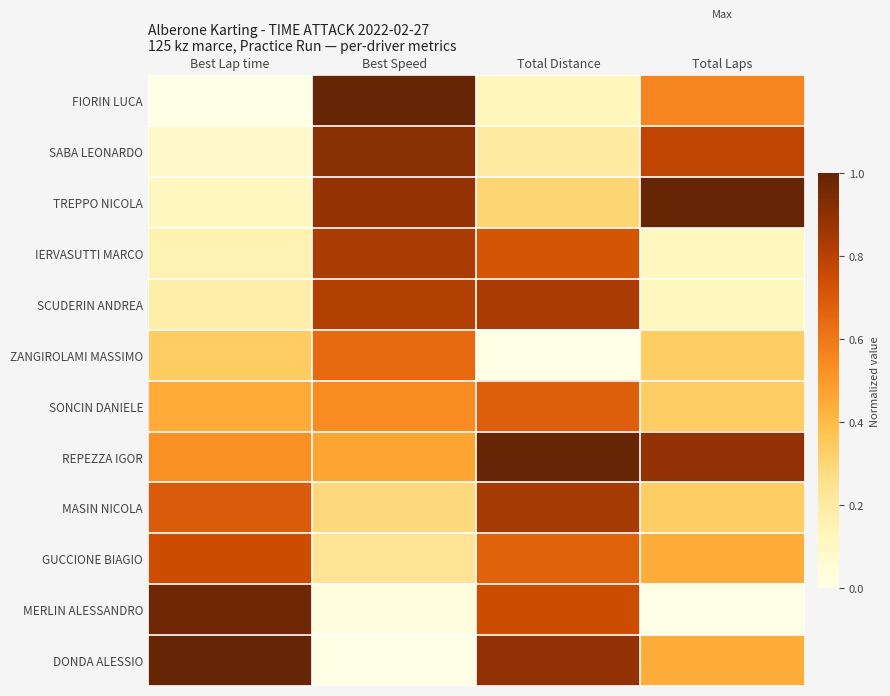

Reading right to left, transcribe all the data shown in this chart.

FIORIN LUCA: Total Laps=0.6	Total Distance=0.1	Best Speed=1.0	Best Lap time=0.0
SABA LEONARDO: Total Laps=0.8	Total Distance=0.2	Best Speed=0.9	Best Lap time=0.1
TREPPO NICOLA: Total Laps=1.0	Total Distance=0.3	Best Speed=0.9	Best Lap time=0.1
IERVASUTTI MARCO: Total Laps=0.1	Total Distance=0.7	Best Speed=0.8	Best Lap time=0.2
SCUDERIN ANDREA: Total Laps=0.1	Total Distance=0.8	Best Speed=0.8	Best Lap time=0.2
ZANGIROLAMI MASSIMO: Total Laps=0.3	Total Distance=0.0	Best Speed=0.6	Best Lap time=0.3
SONCIN DANIELE: Total Laps=0.3	Total Distance=0.7	Best Speed=0.5	Best Lap time=0.4
REPEZZA IGOR: Total Laps=0.9	Total Distance=1.0	Best Speed=0.5	Best Lap time=0.5
MASIN NICOLA: Total Laps=0.3	Total Distance=0.8	Best Speed=0.3	Best Lap time=0.7
GUCCIONE BIAGIO: Total Laps=0.4	Total Distance=0.7	Best Speed=0.2	Best Lap time=0.7
MERLIN ALESSANDRO: Total Laps=0.0	Total Distance=0.7	Best Speed=0.0	Best Lap time=1.0
DONDA ALESSIO: Total Laps=0.4	Total Distance=0.9	Best Speed=0.0	Best Lap time=1.0